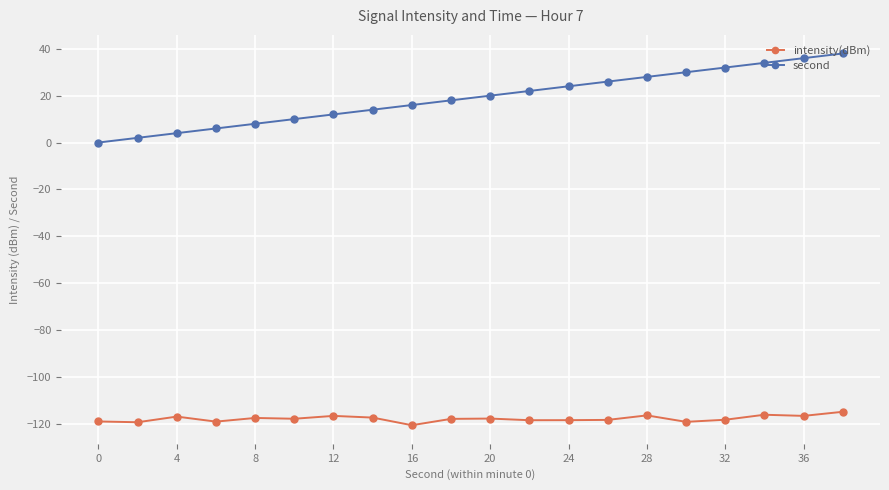

Which series has the largest total across all categories?

second